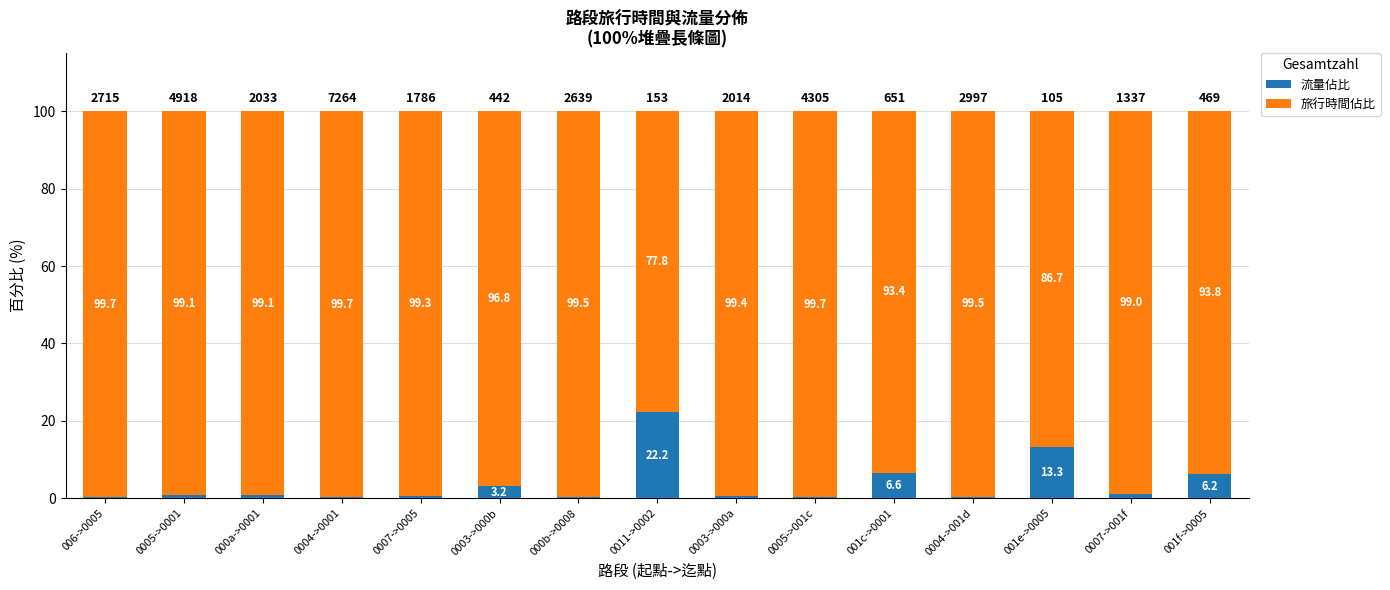

What value does the 流量佔比 series have at 0003->000b?

3.2